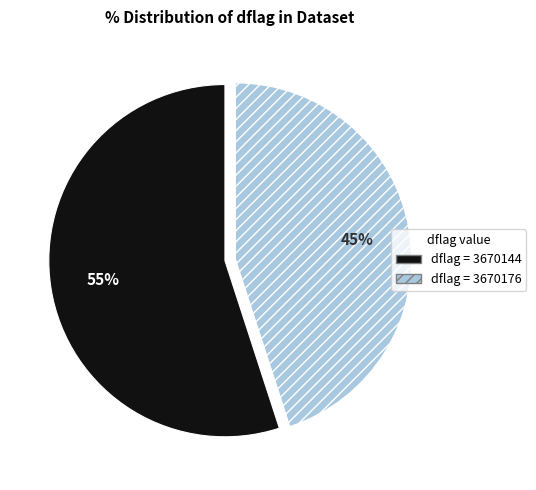

Is there a majority slice in this chart?

Yes